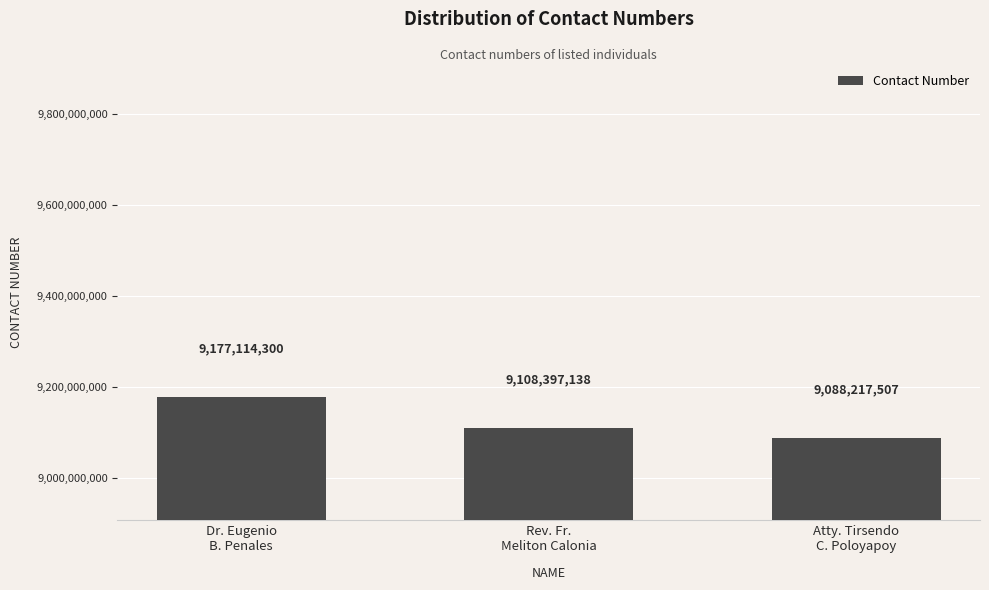

Reading left to right, what are all the values shown in this chart?

Dr. Eugenio
B. Penales=9177114300	Rev. Fr.
Meliton Calonia=9108397138	Atty. Tirsendo
C. Poloyapoy=9088217507